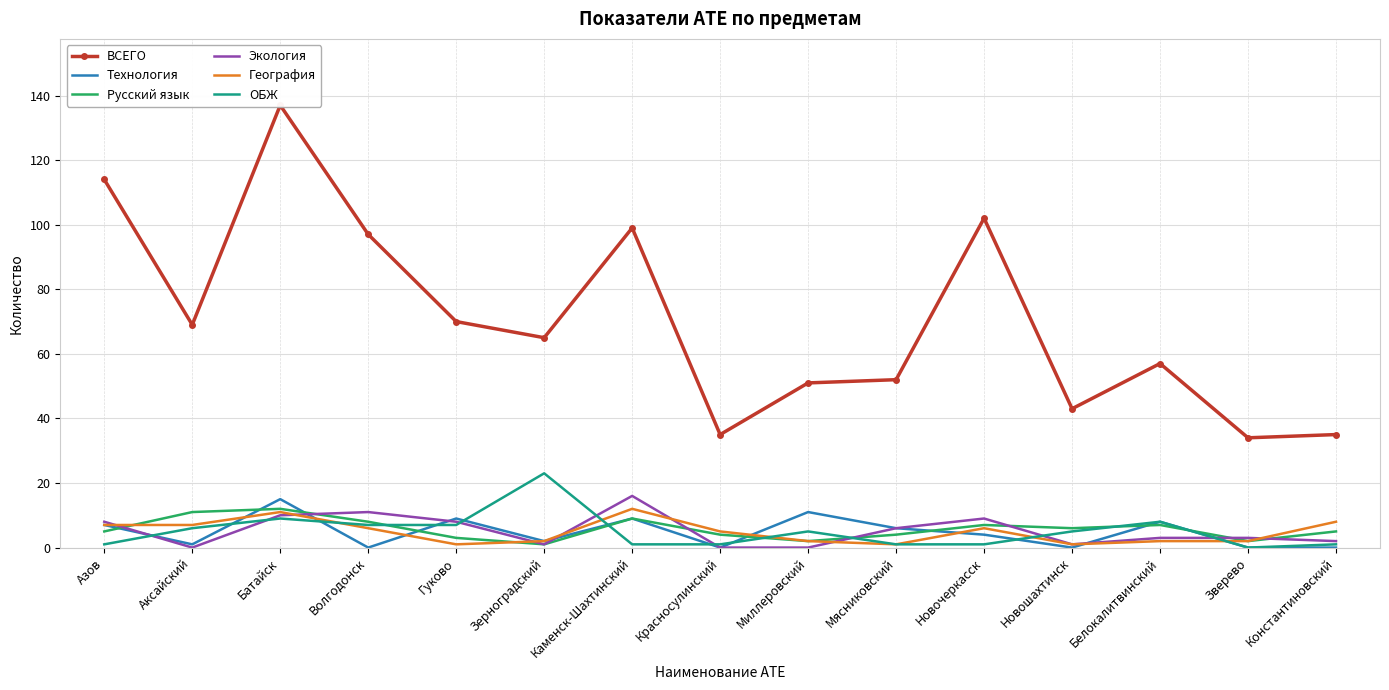

Rank the categories by Экология value from highest to lowest.

Каменск-Шахтинский, Волгодонск, Батайск, Новочеркасск, Азов, Гуково, Мясниковский, Белокалитвинский, Зверево, Константиновский, Зерноградский, Новошахтинск, Аксайский, Красносулинский, Миллеровский